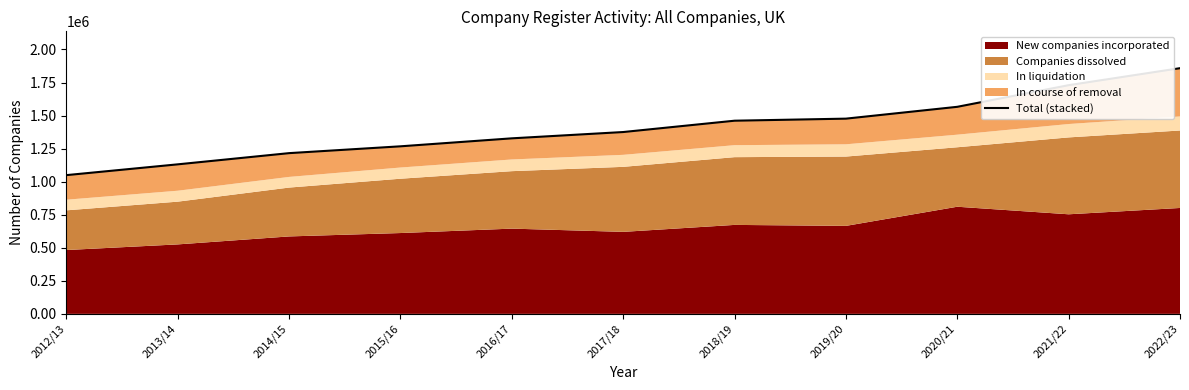

What is the average value?

1405292